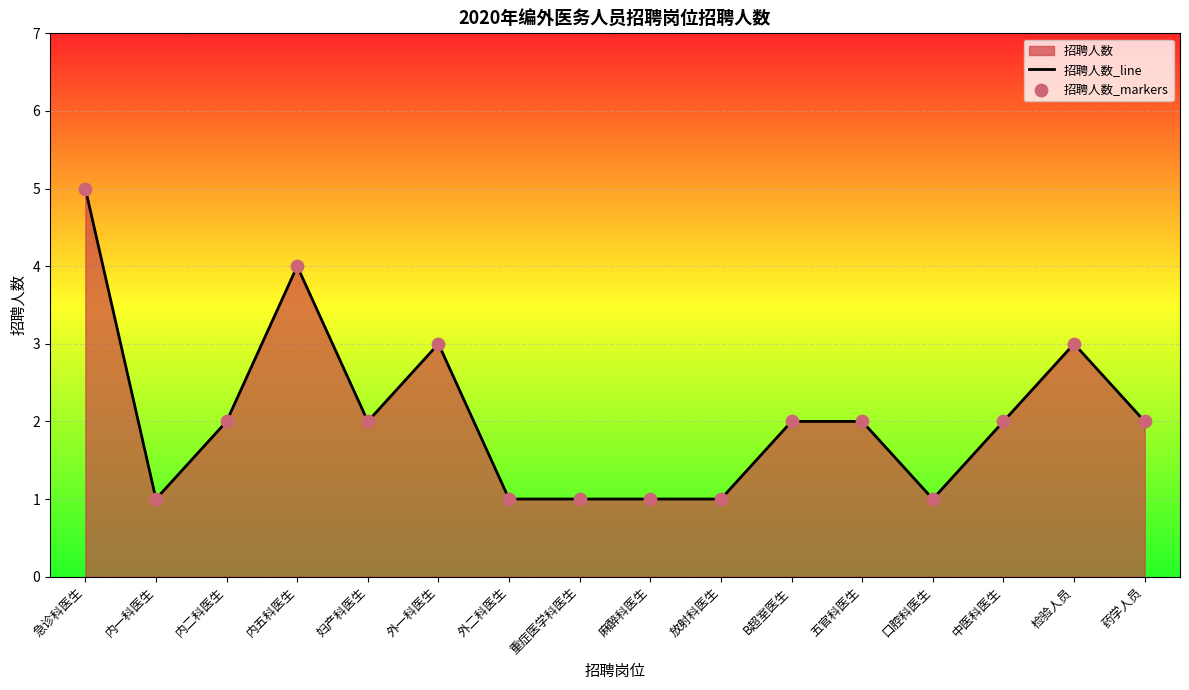

Is the value of 招聘人数_markers at 药学人员 greater than the value of 招聘人数_line at 外二科医生?

Yes